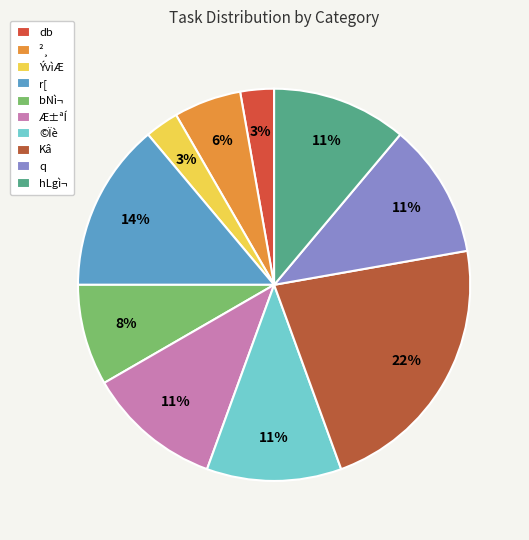

How many slices are in this pie chart?

10